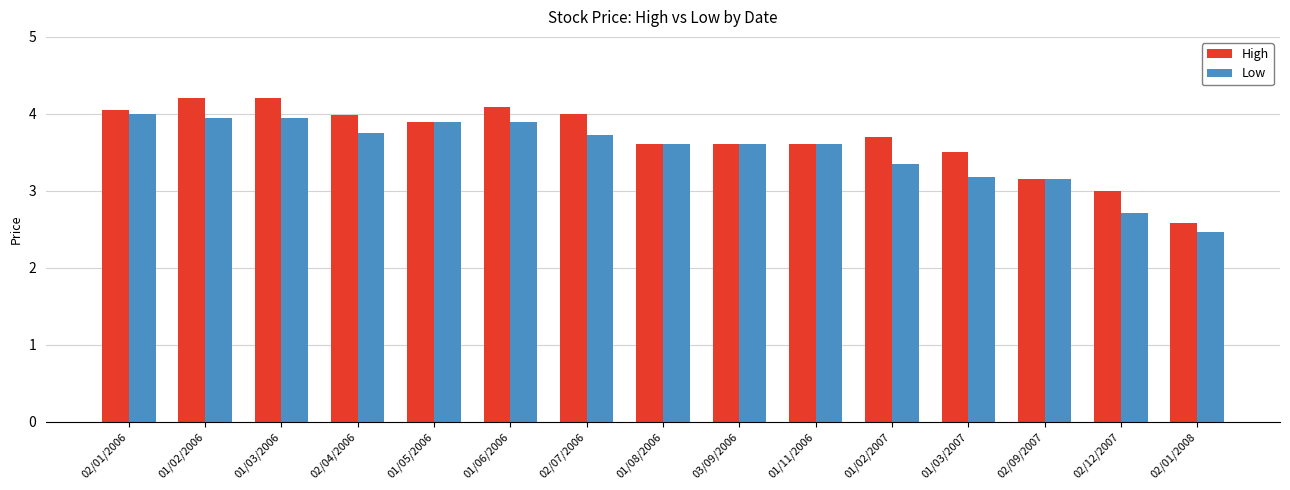

Which series has the largest range (max minus min)?

High